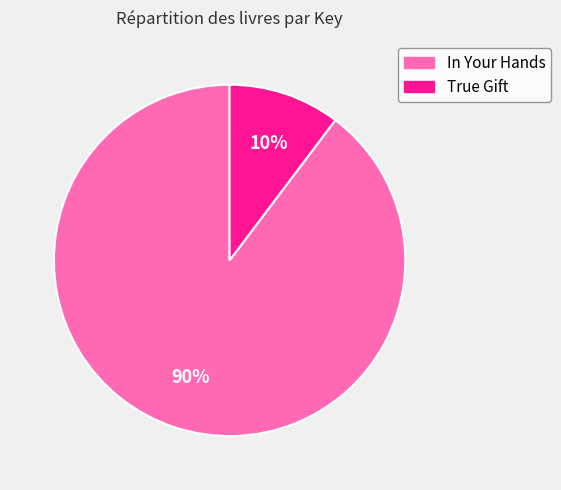

Which slice is the smallest?

True Gift